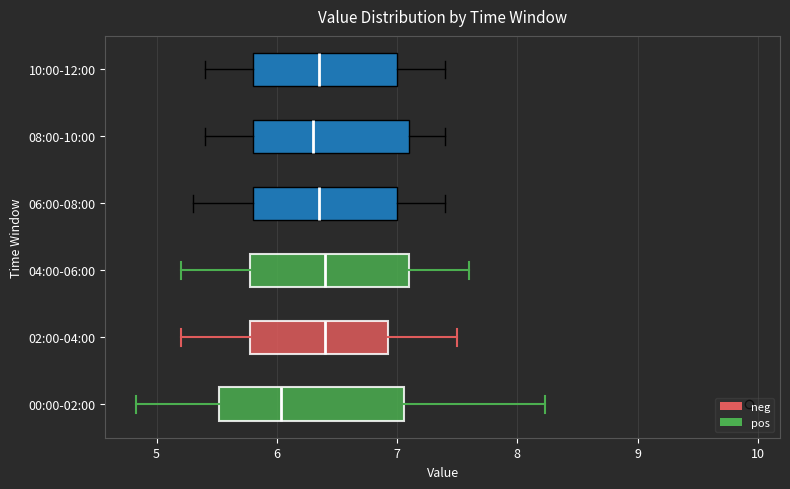

Where is the left edge of the box for 08:00-10:00 on the x-axis? The values are not printed on the chart, so give them approximately, as read against the axis.

5.8